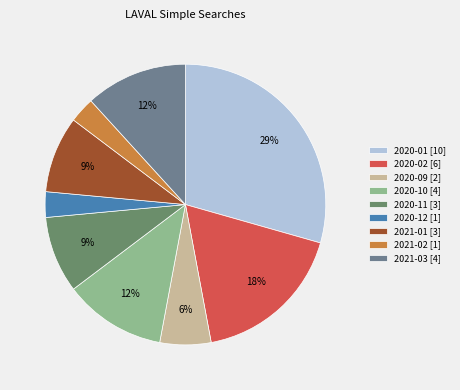

What is the change in value from 2020-10 to 2020-11?

-1